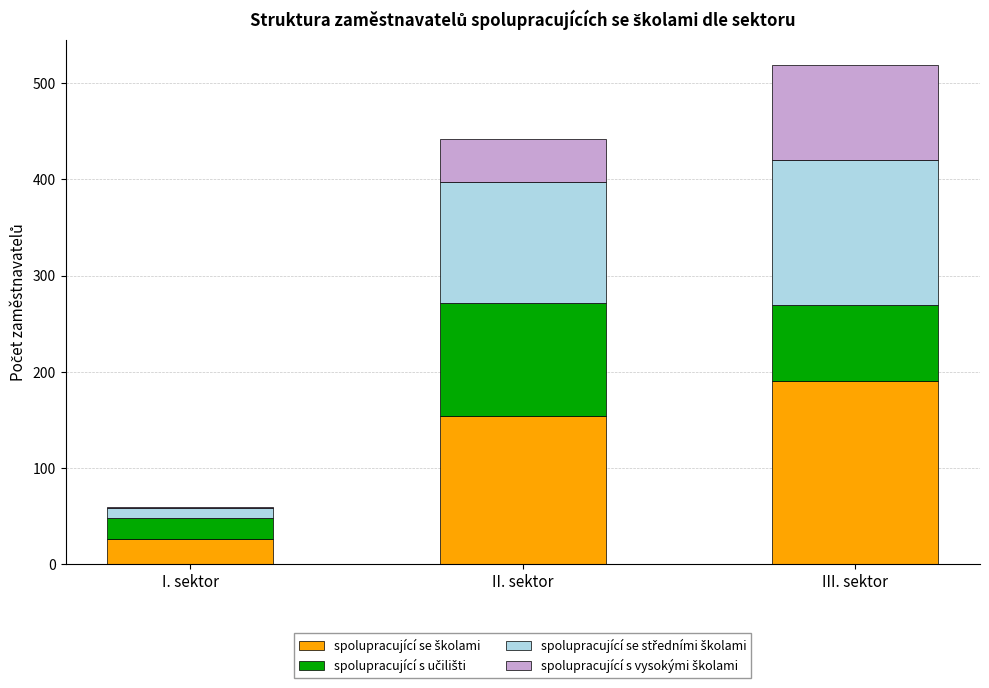

At which category is the sum across all series the highest?

III. sektor